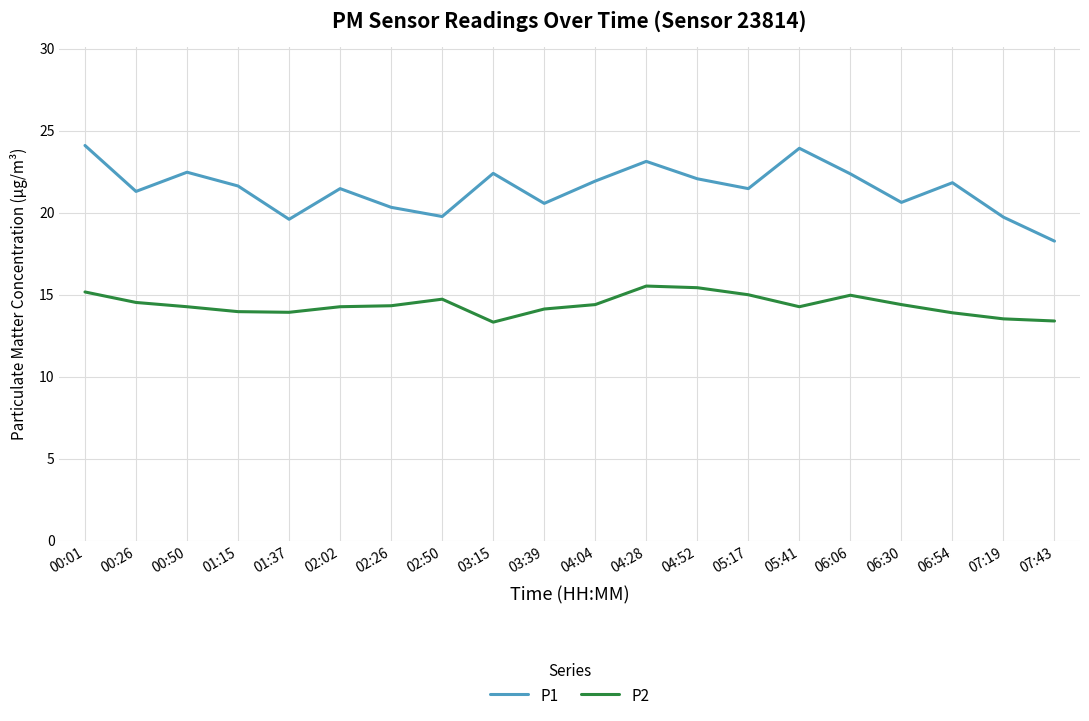

At 06:06, list the series in order from largest to smallest.

P1, P2